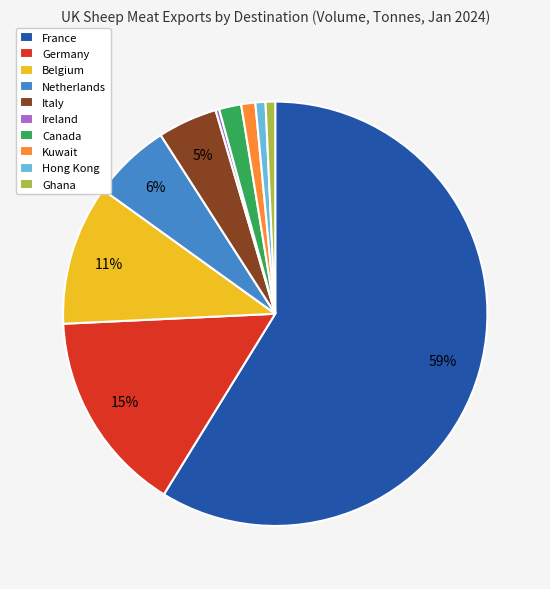

To the nearest percent, what is the difference between the Netherlands and Ghana slice percentages?

5%